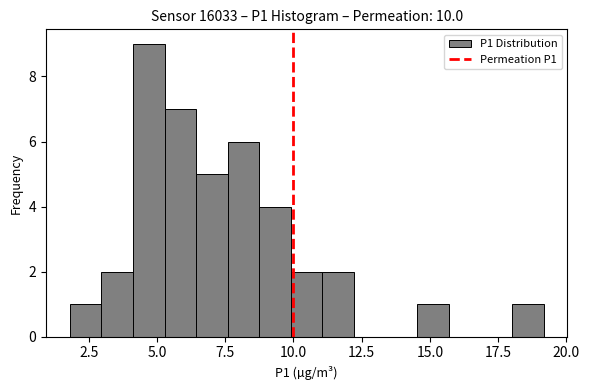

Read against the x-axis, roughly where is the centre of the tallest bar?

4.5